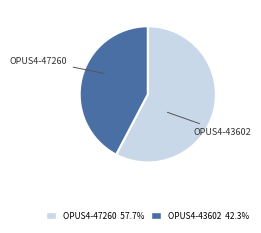

How many slices are in this pie chart?

2